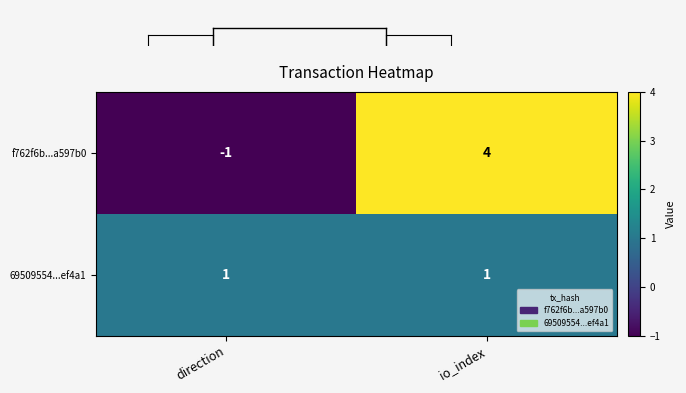

What is the difference between the f762f6b...a597b0 values at io_index and direction?

5